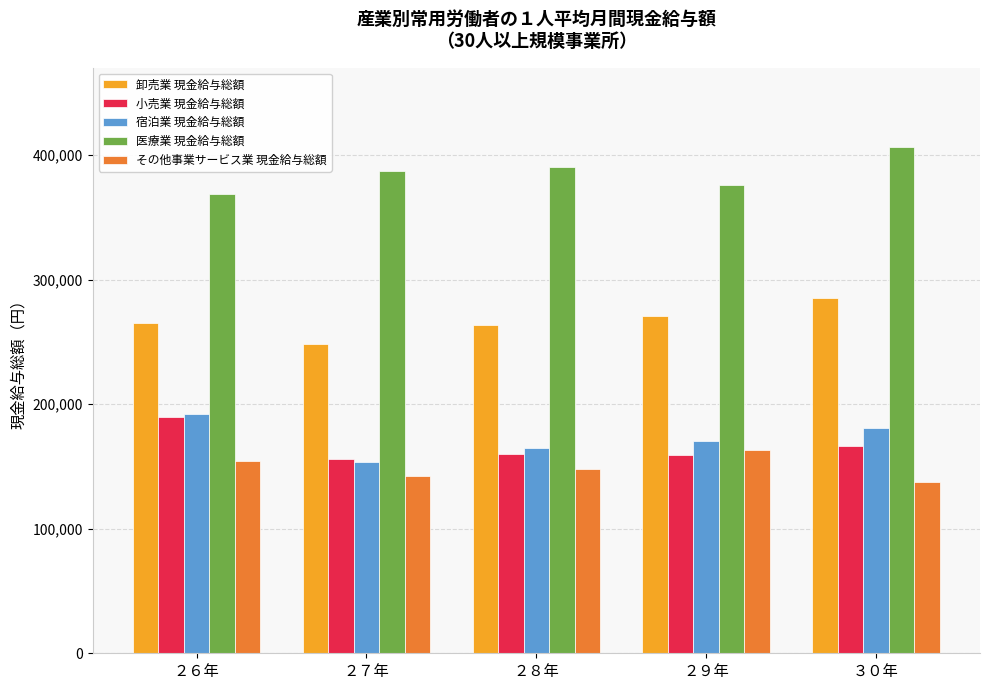

At which label does 医療業 現金給与総額 reach its peak?

３０年